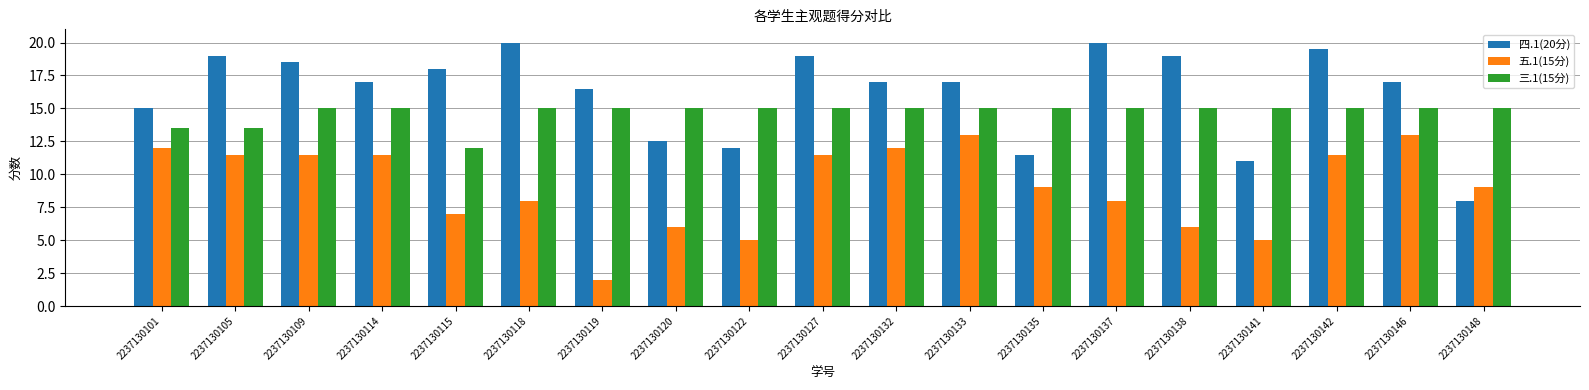

At how many categories does at least one series exceed 12?

19